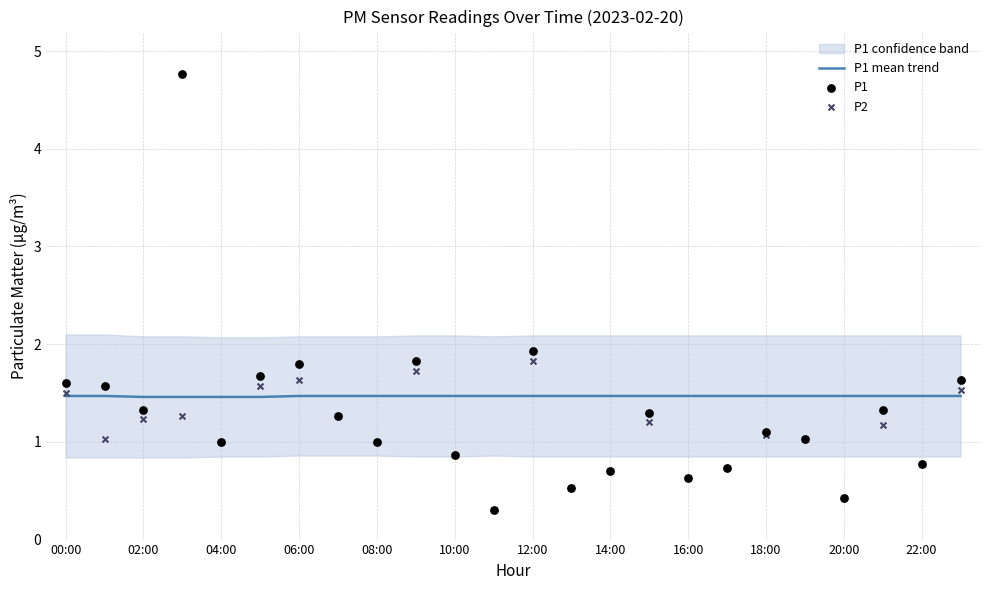

Which series has the largest Y range (max minus min)?

P1